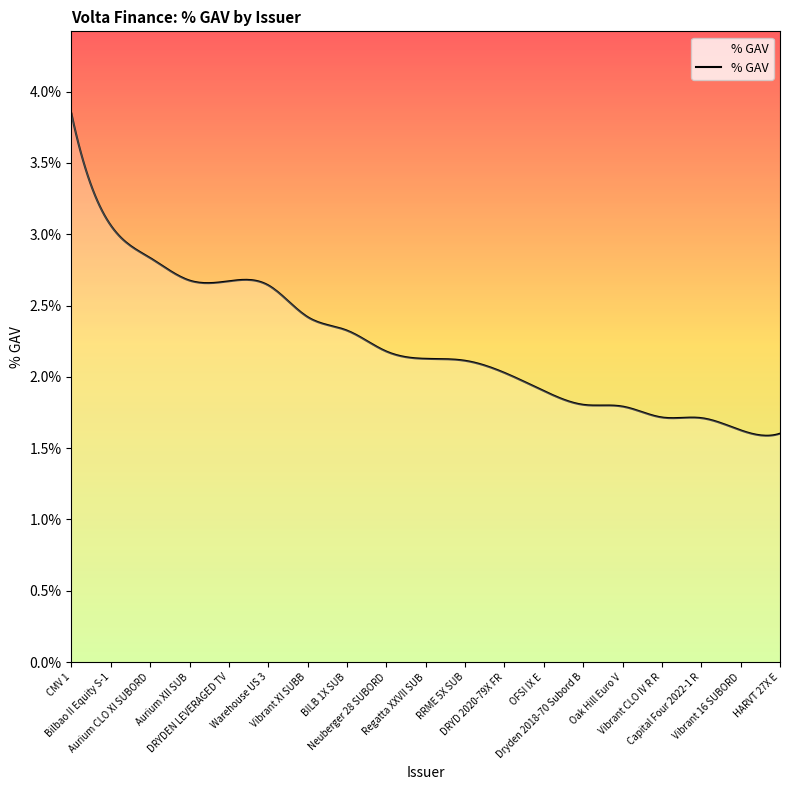

At which category does the chart reach its minimum across all series?

HARVT 27X E